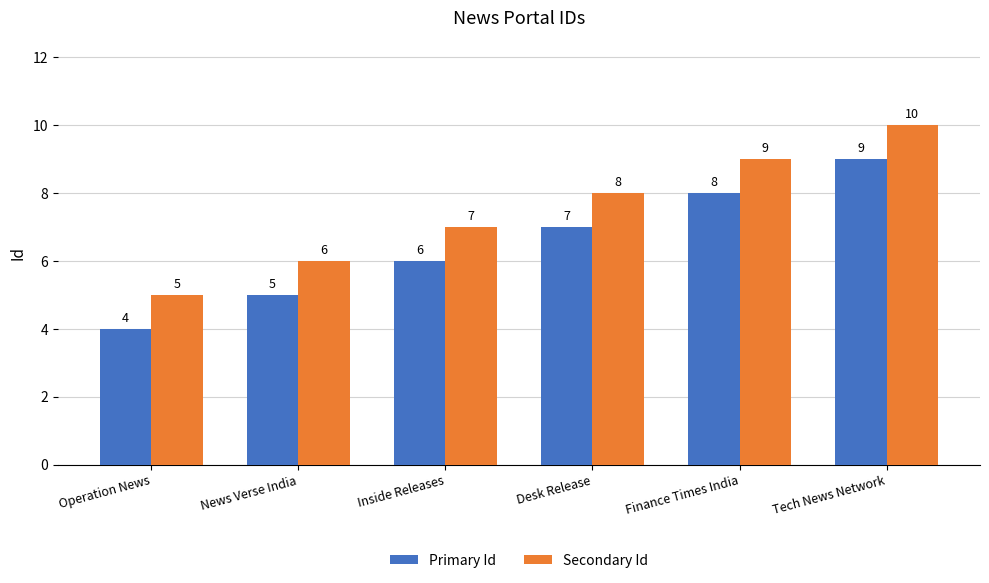

List the labels in order of Secondary Id value, smallest first.

Operation News, News Verse India, Inside Releases, Desk Release, Finance Times India, Tech News Network